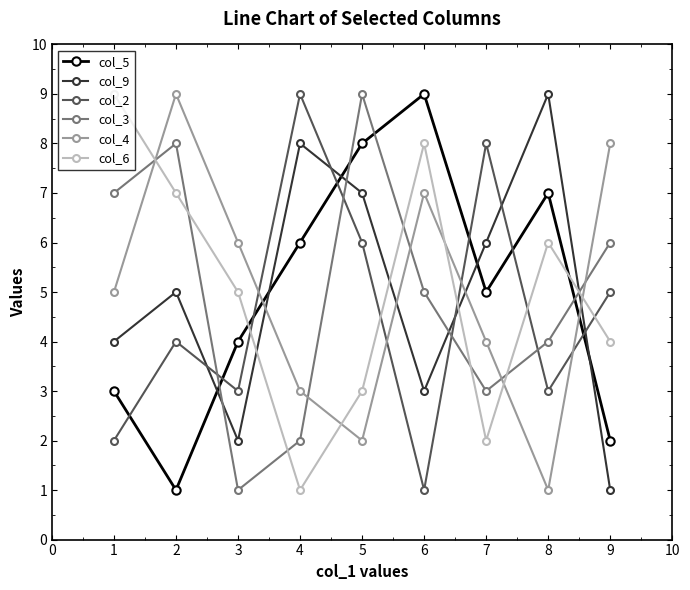

Reading left to right, what are all the values shown in this chart?

col_5: 3	1	4	6	8	9	5	7	2
col_9: 4	5	2	8	7	3	6	9	1
col_2: 2	4	3	9	6	1	8	3	5
col_3: 7	8	1	2	9	5	3	4	6
col_4: 5	9	6	3	2	7	4	1	8
col_6: 9	7	5	1	3	8	2	6	4